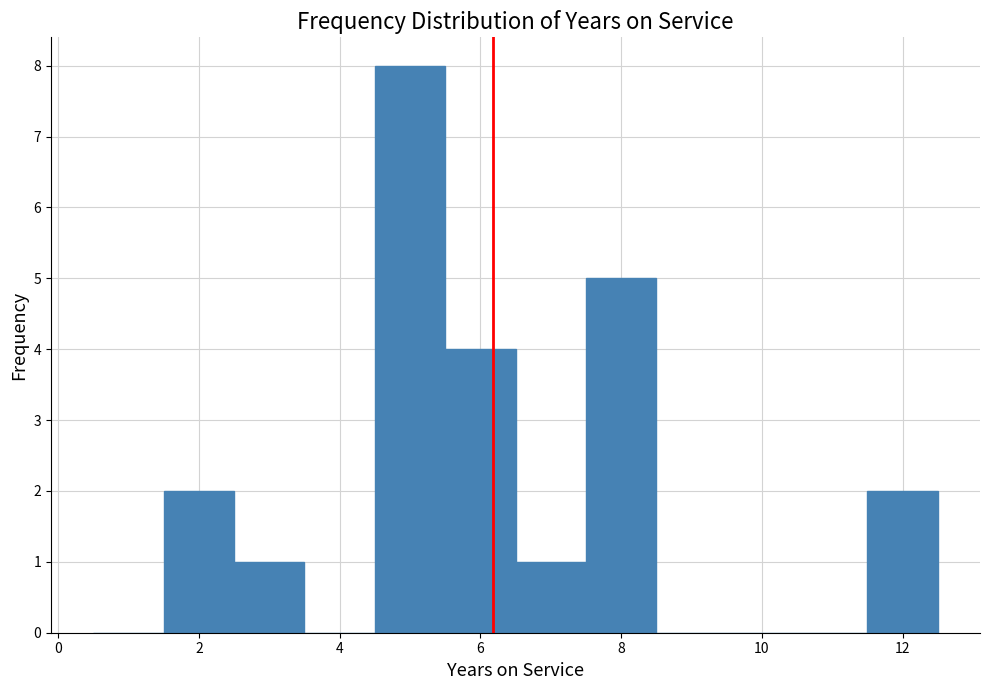

Over which range of the x-axis is the bar tallest?

4.5 to 5.5